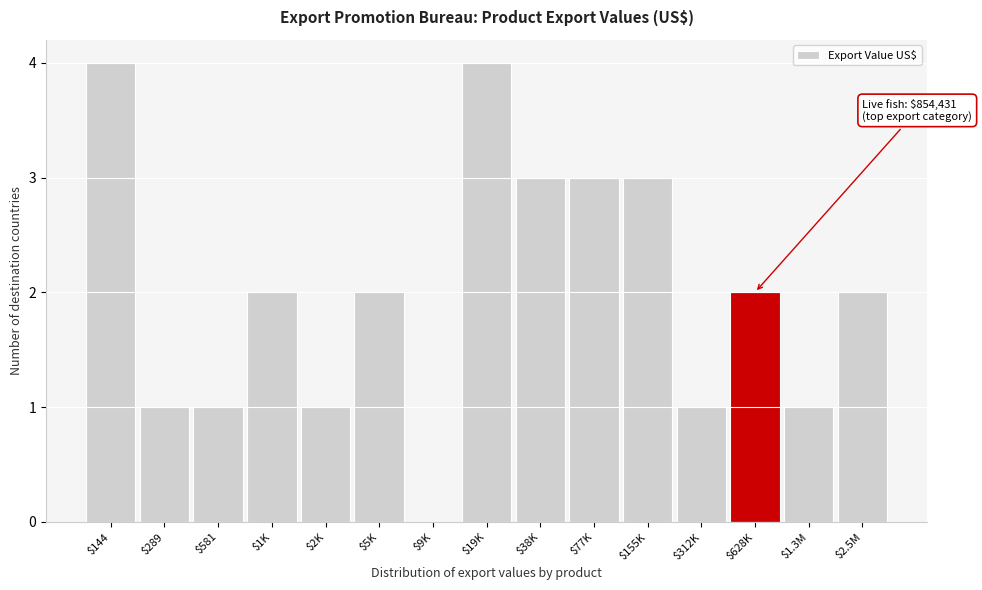

True or false: the data shows 3 at $628K.

False